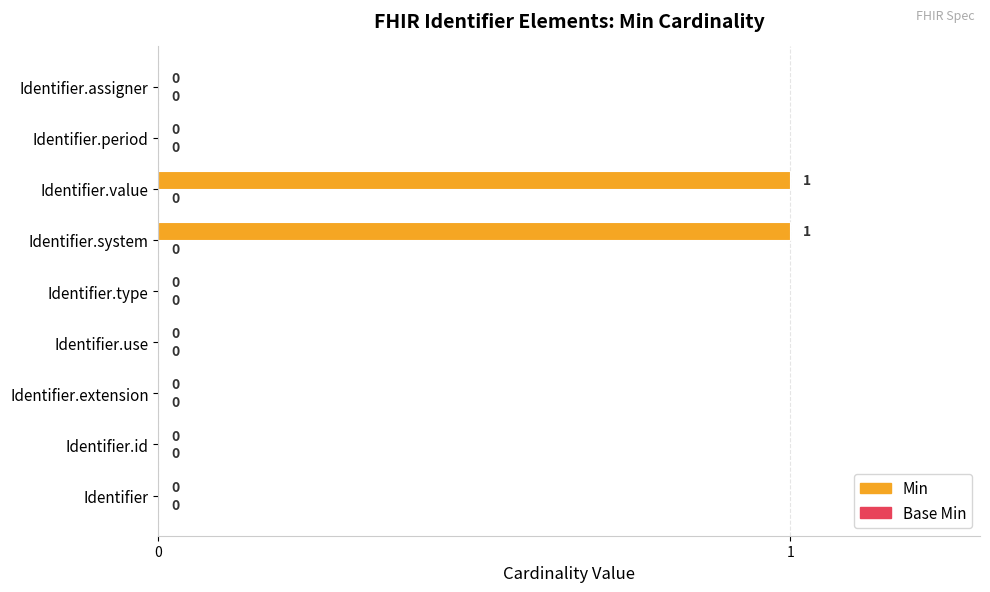

How many values are between 0 and 1?

9